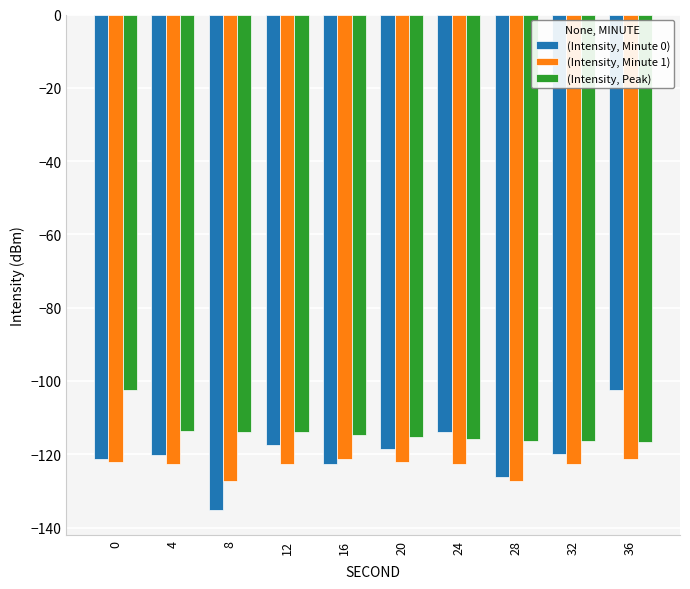

What is the highest value of the (Intensity, Minute 0) series?

-102.5